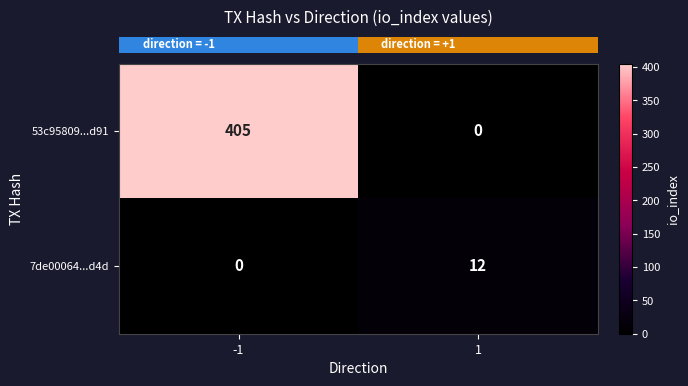

Reading left to right, transcribe all the data shown in this chart.

53c95809...d91: 405	0
7de00064...d4d: 0	12